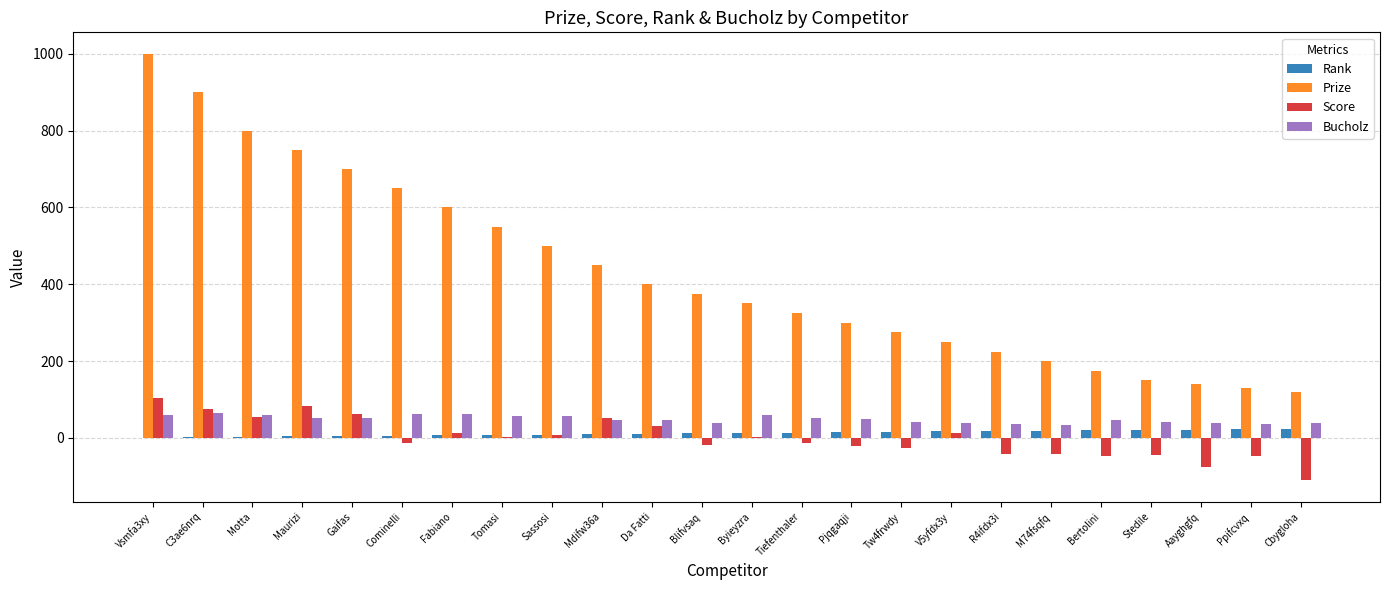

How many distinct data groups are displayed?

4